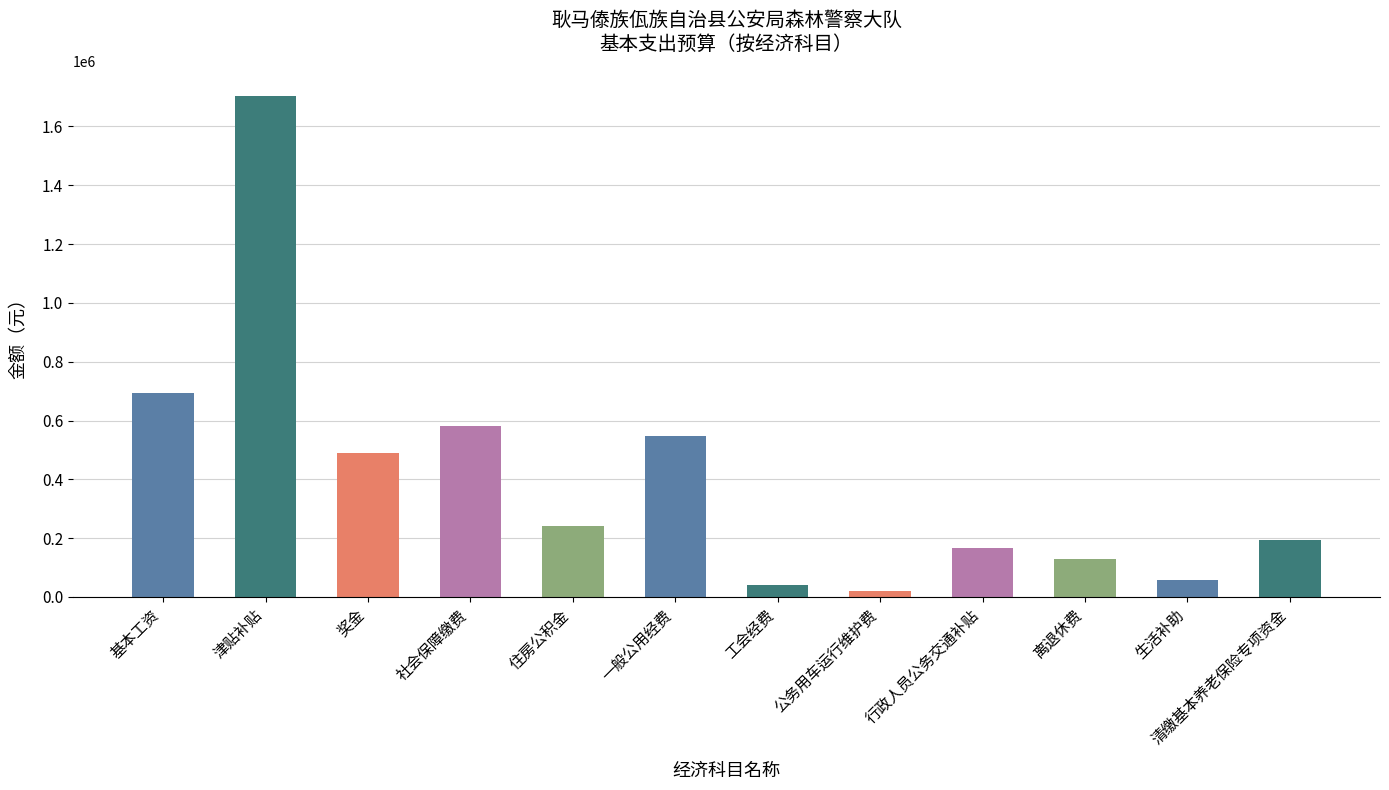

What is the average value?

405137.2